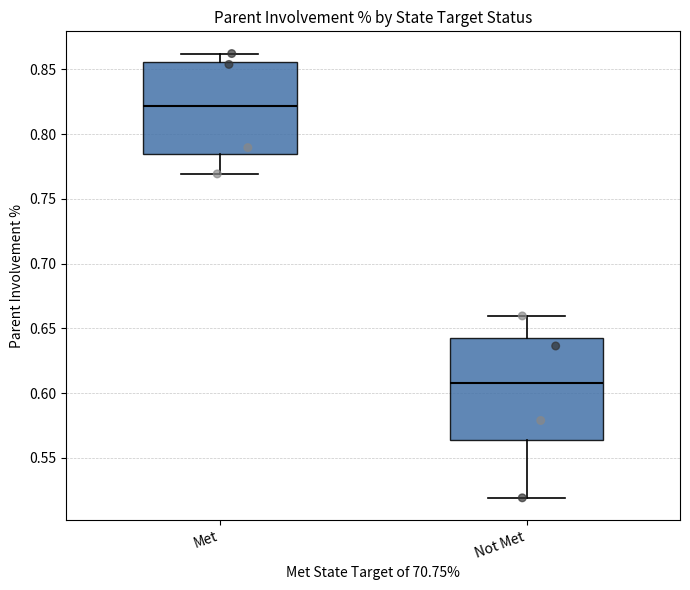

Reading left to right, transcribe this box plot: for each box, give where its median line is, the range the box spans, and where its two whiskers end, as read against the y-axis. The values are not printed on the chart, so give them approximately, as read against the axis.

Met: median 0.820, box 0.785 to 0.855, whiskers 0.770 to 0.860
Not Met: median 0.610, box 0.565 to 0.640, whiskers 0.520 to 0.660